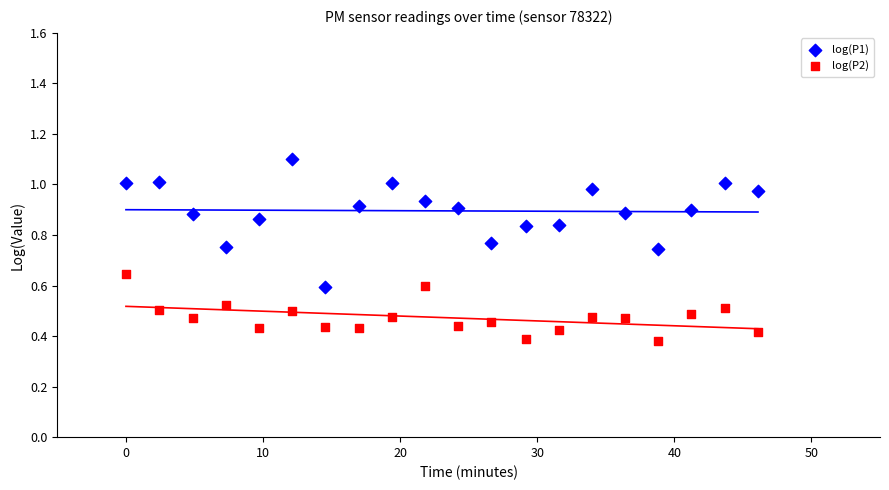

Which series contains the highest Y value?

log(P1)